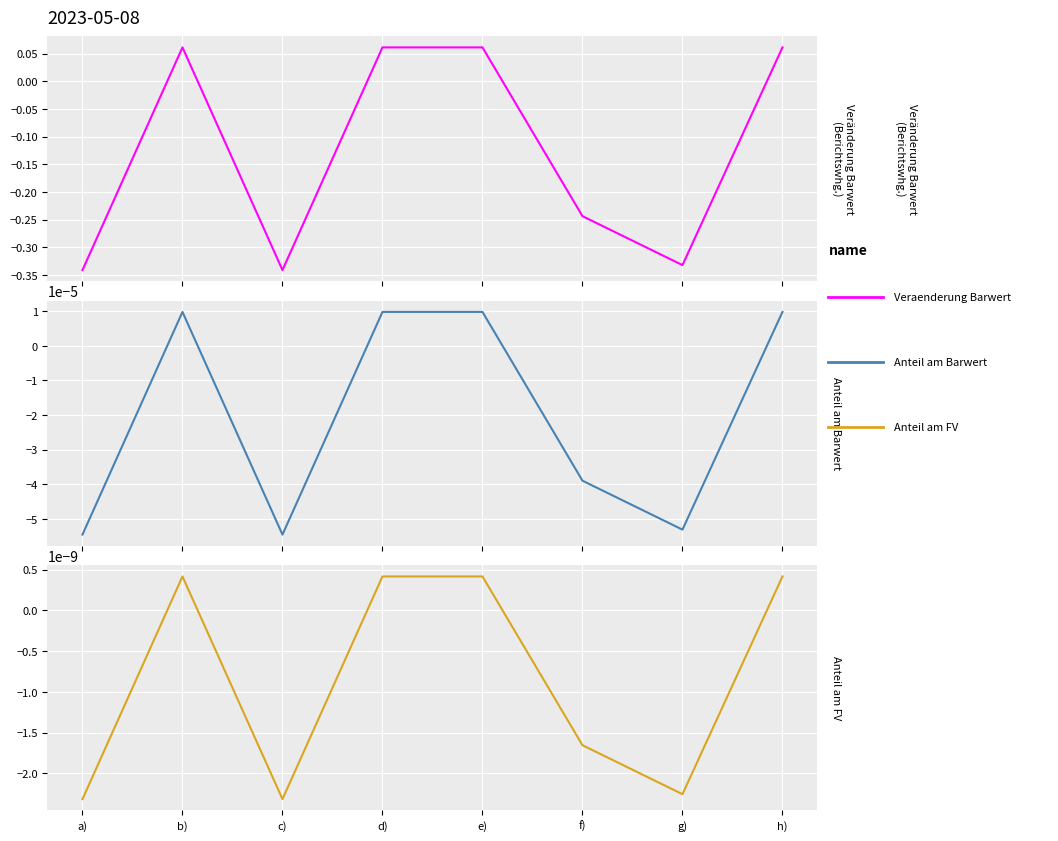

What is the label of the 7th point from the left?

g)